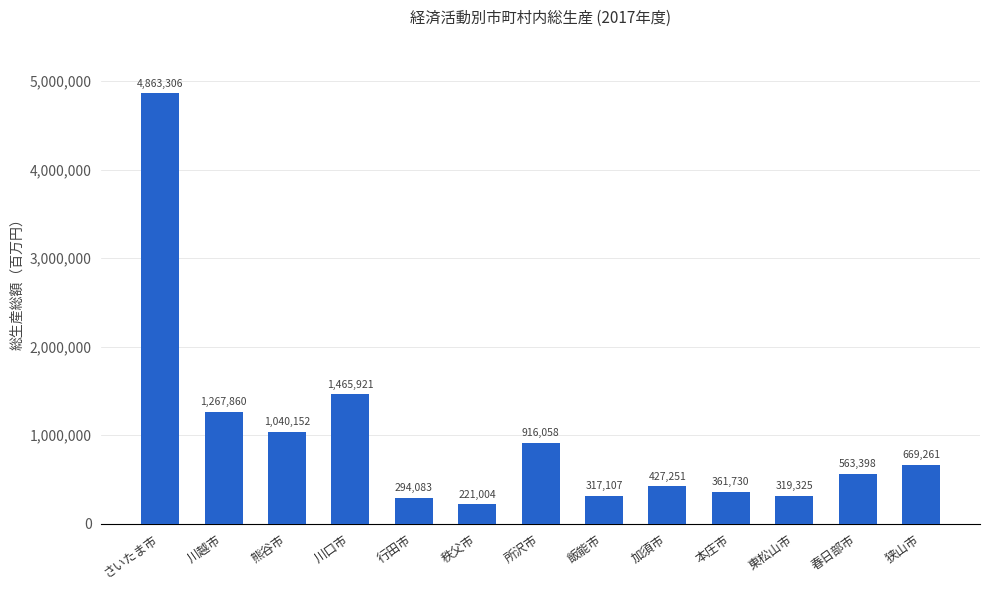

Reading left to right, extract all data points from this chart.

4863306	1267860	1040152	1465921	294083	221004	916058	317107	427251	361730	319325	563398	669261